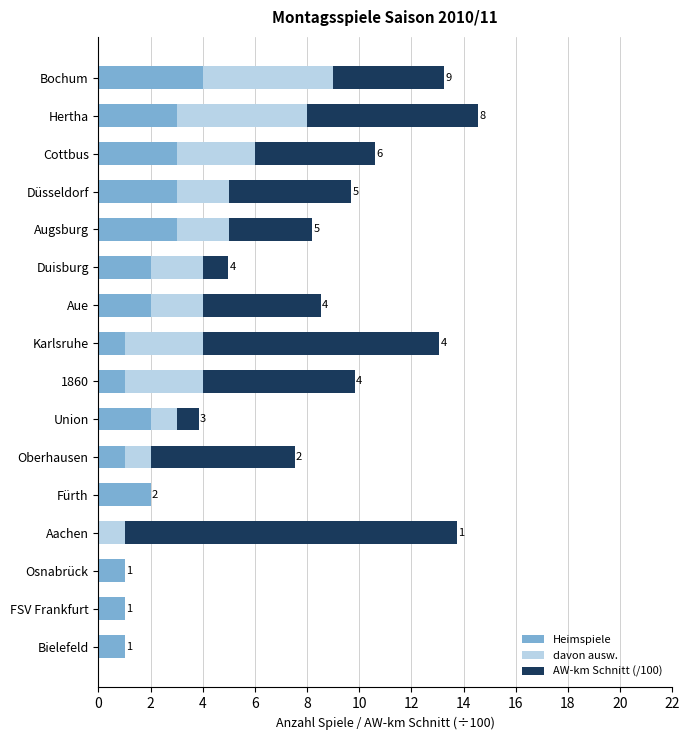

What is the maximum value for Heimspiele?

4.0